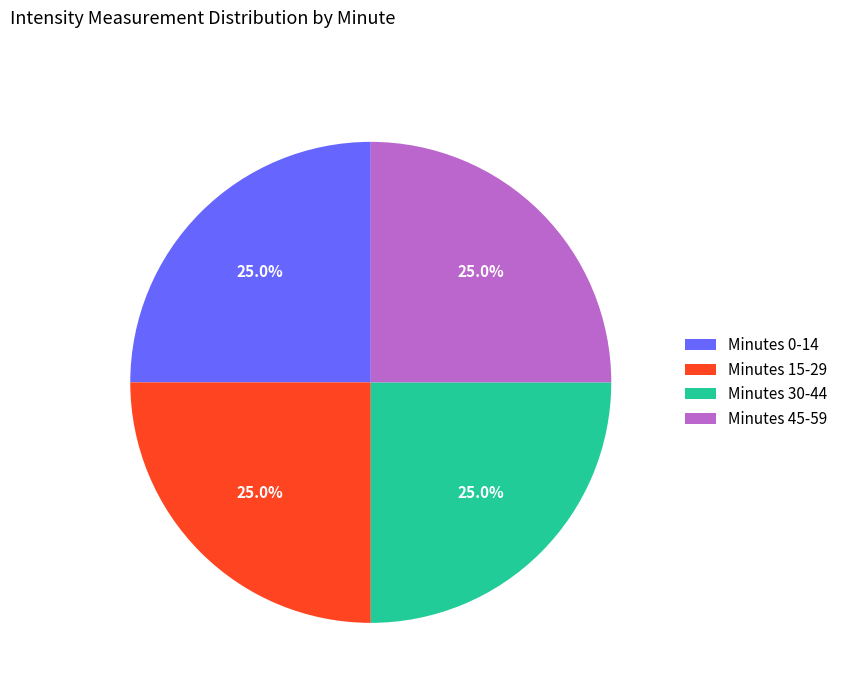

Is Minutes 0-14 the majority of the pie?

No